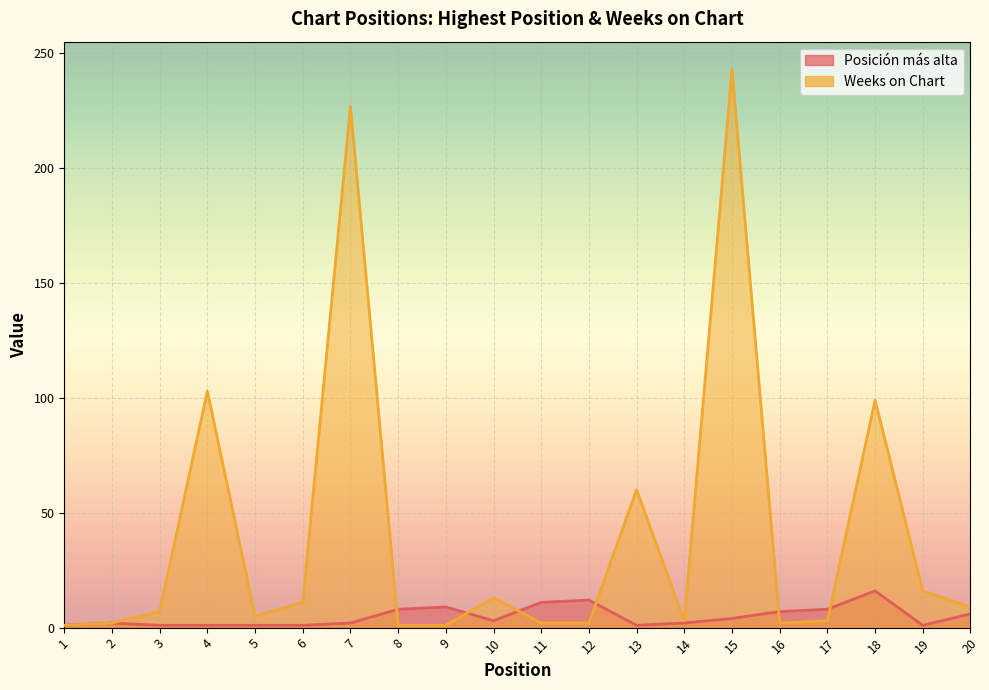

What is the sum of all Posición más alta values?

97